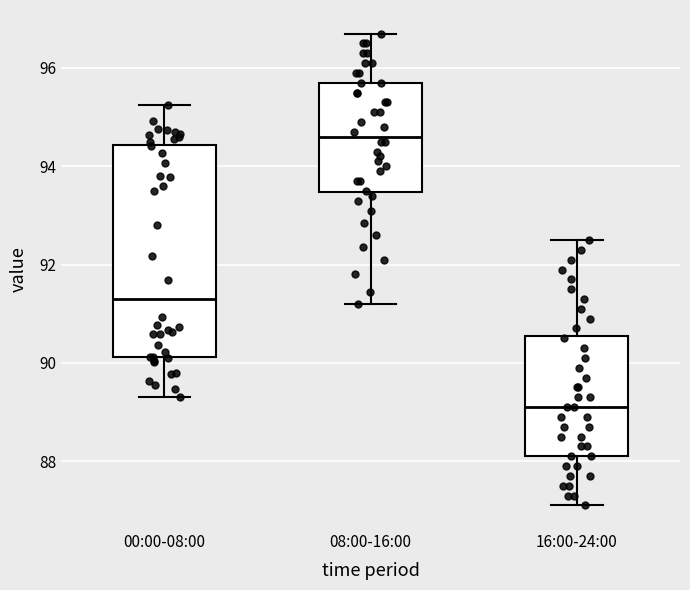

Comparing the boxes themselves (not the whiskers), which one is the tallest?

00:00-08:00